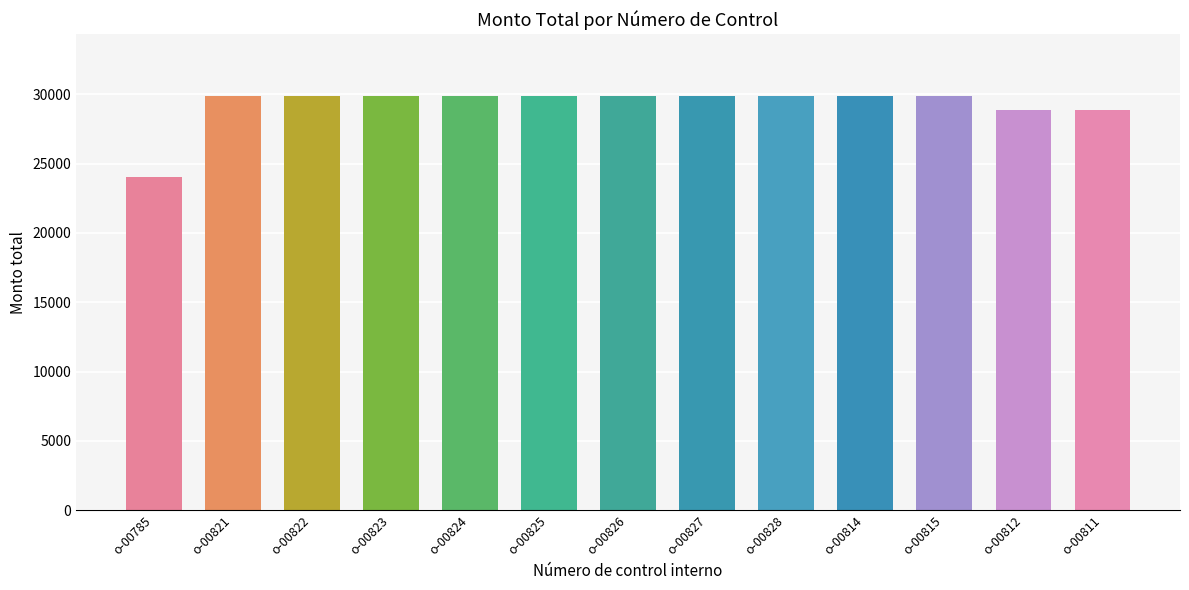

Reading left to right, transcribe all the data shown in this chart.

o-00785=24050	o-00821=29850	o-00822=29850	o-00823=29850	o-00824=29850	o-00825=29850	o-00826=29850	o-00827=29850	o-00828=29850	o-00814=29850	o-00815=29850	o-00812=28850	o-00811=28850